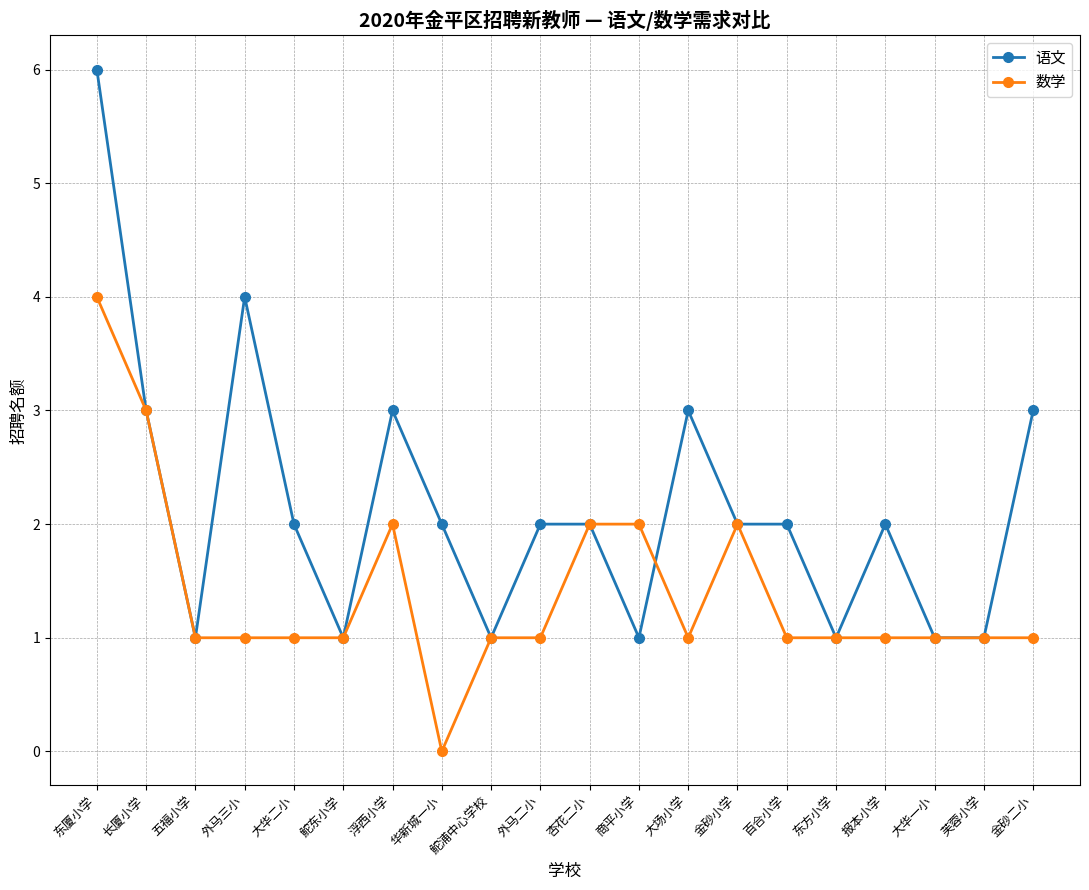

Does the chart have visible grid lines?

Yes